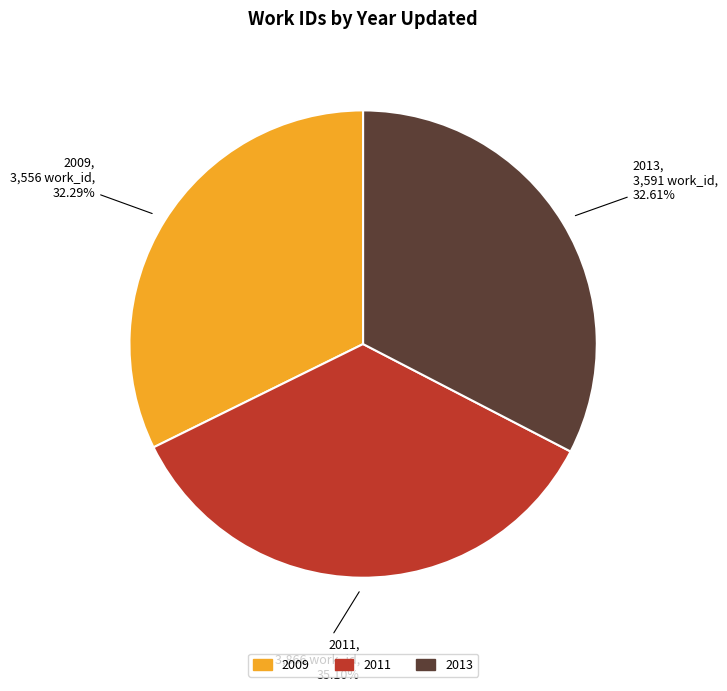

What is the largest slice in the pie chart?

2011